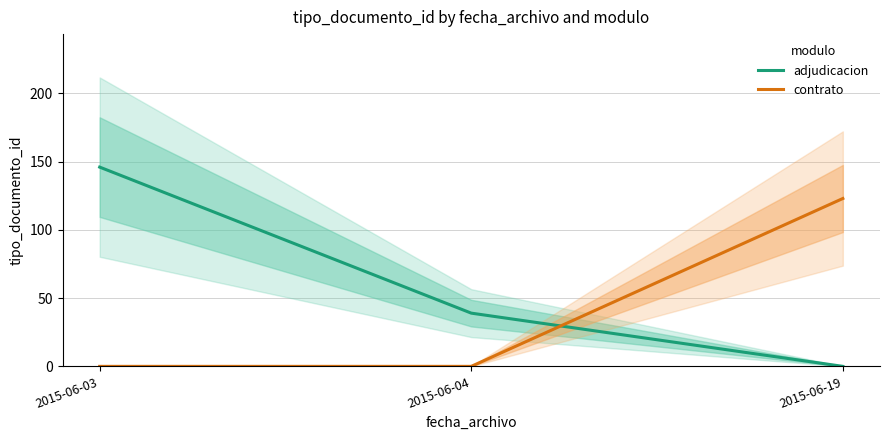

Between 2015-06-04 and 2015-06-19, which series saw the biggest shift?

contrato